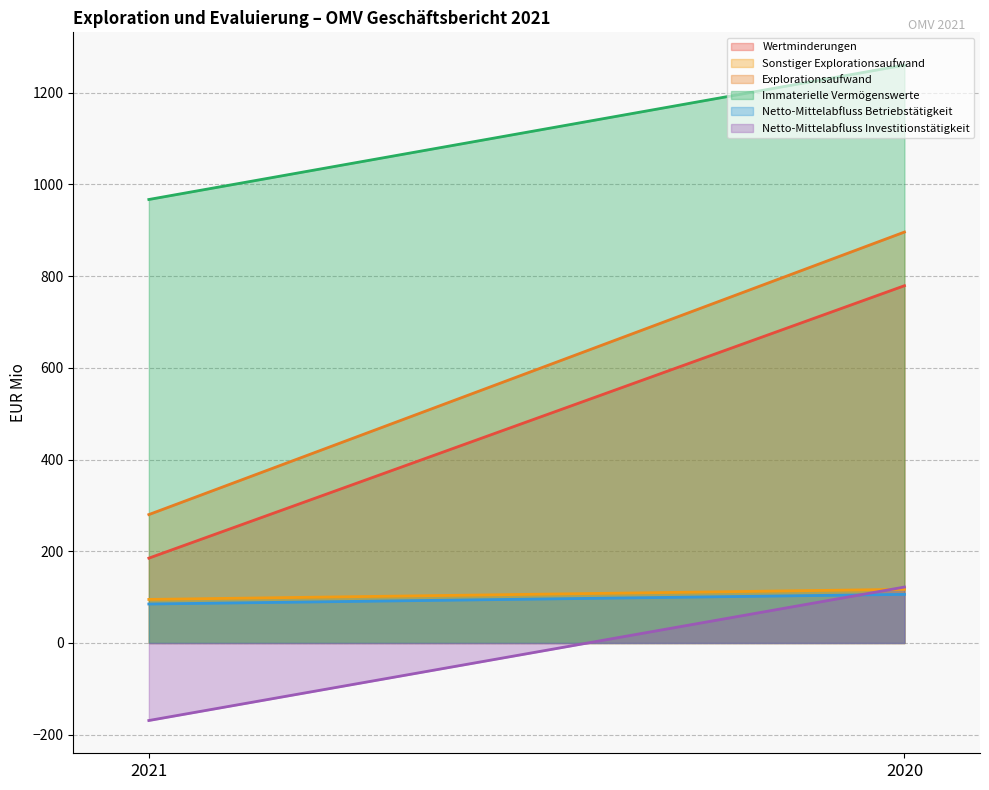

Reading left to right, transcribe all the data shown in this chart.

Wertminderungen: 2021=185	2020=779
Sonstiger Explorationsaufwand: 2021=95	2020=117
Explorationsaufwand: 2021=280	2020=896
Immaterielle Vermögenswerte: 2021=967	2020=1260
Netto-Mittelabfluss Betriebstätigkeit: 2021=85	2020=106
Netto-Mittelabfluss Investitionstätigkeit: 2021=-169	2020=122